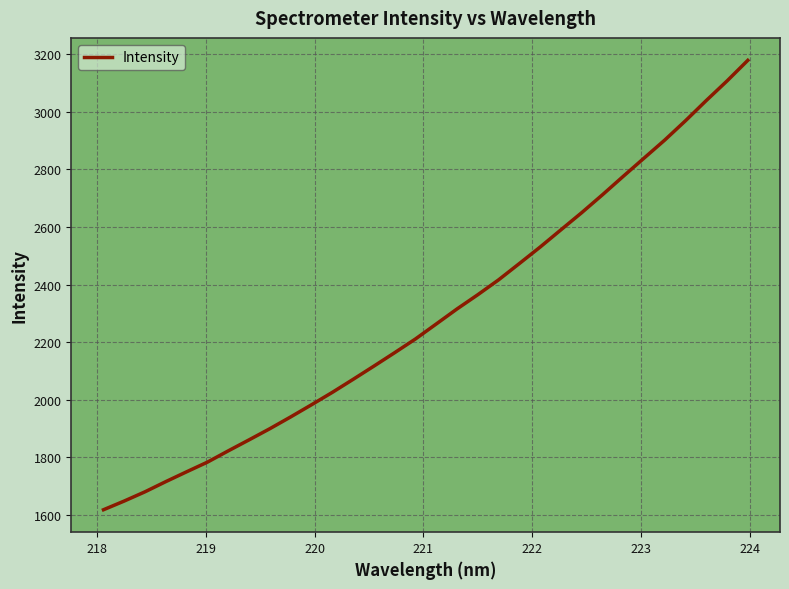

What is the minimum value shown in the chart?

1616.7